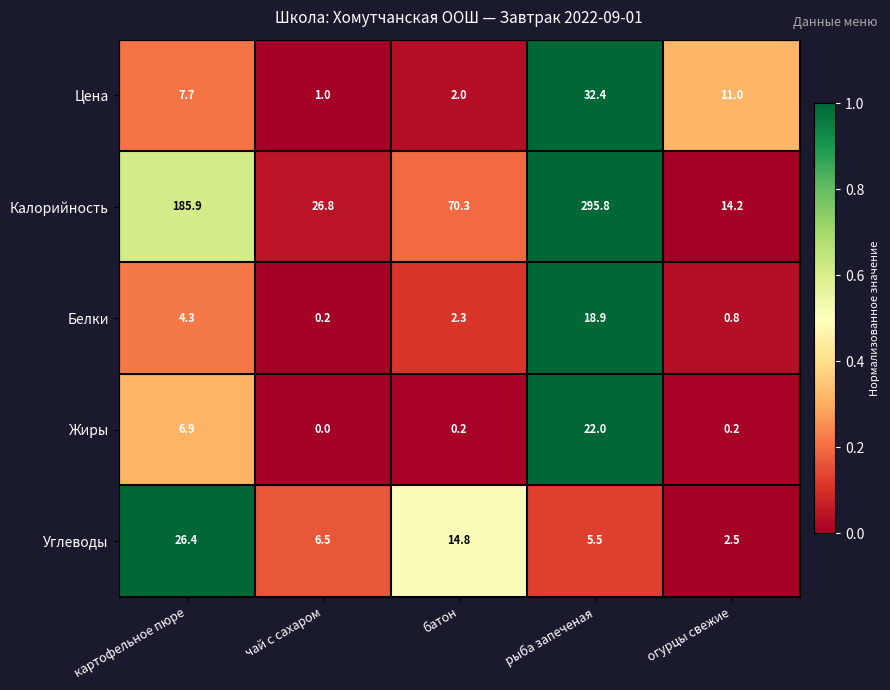

Which series has the largest range (max minus min)?

Калорийность